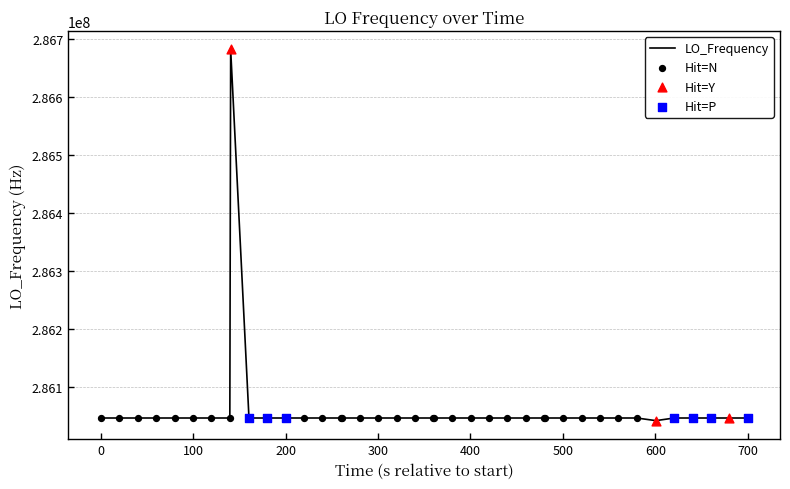

What is the smallest value displayed?

286042468.2